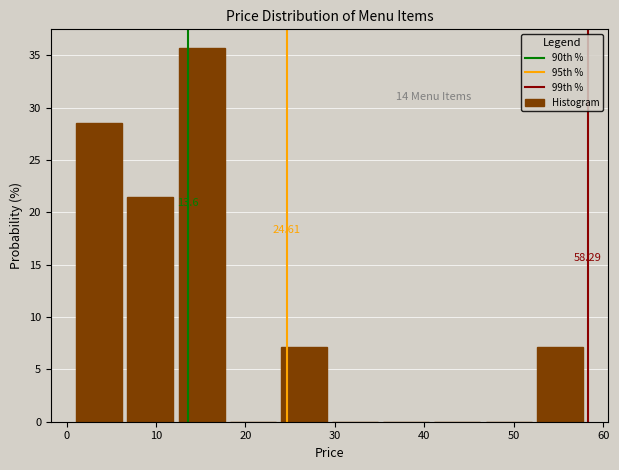

Over which range of the x-axis is the bar tallest?

13 to 18